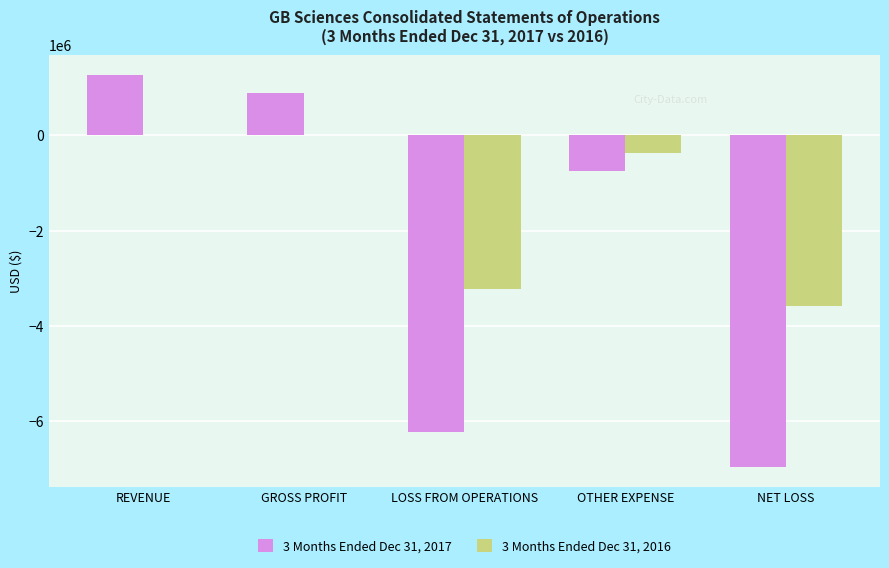

Are the bars horizontal?

No